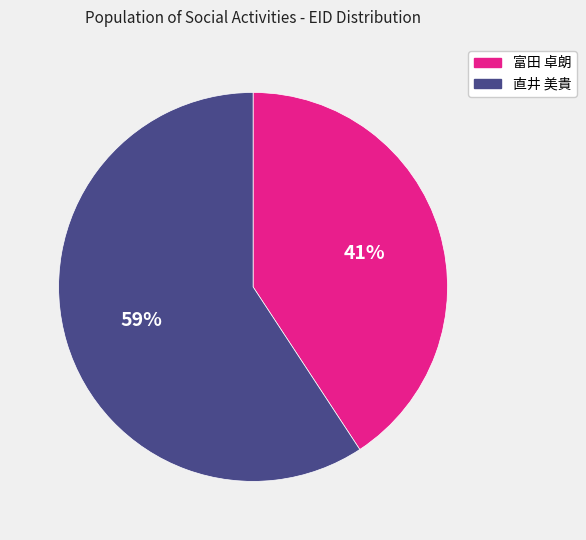

Do 直井 美貴 and 富田 卓朗 together represent more than half of the pie?

Yes